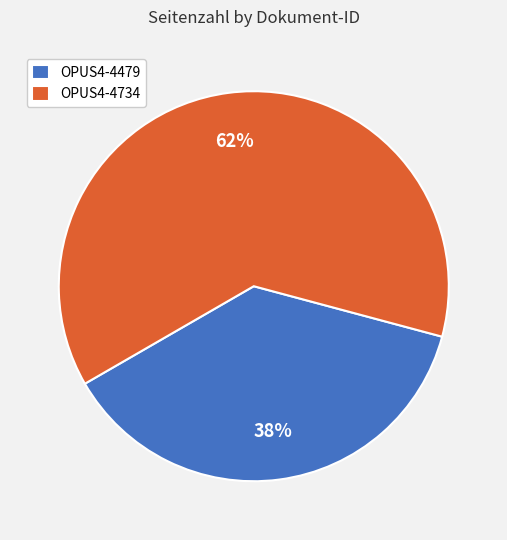

Is it true that OPUS4-4734 is 62% of the pie?

True